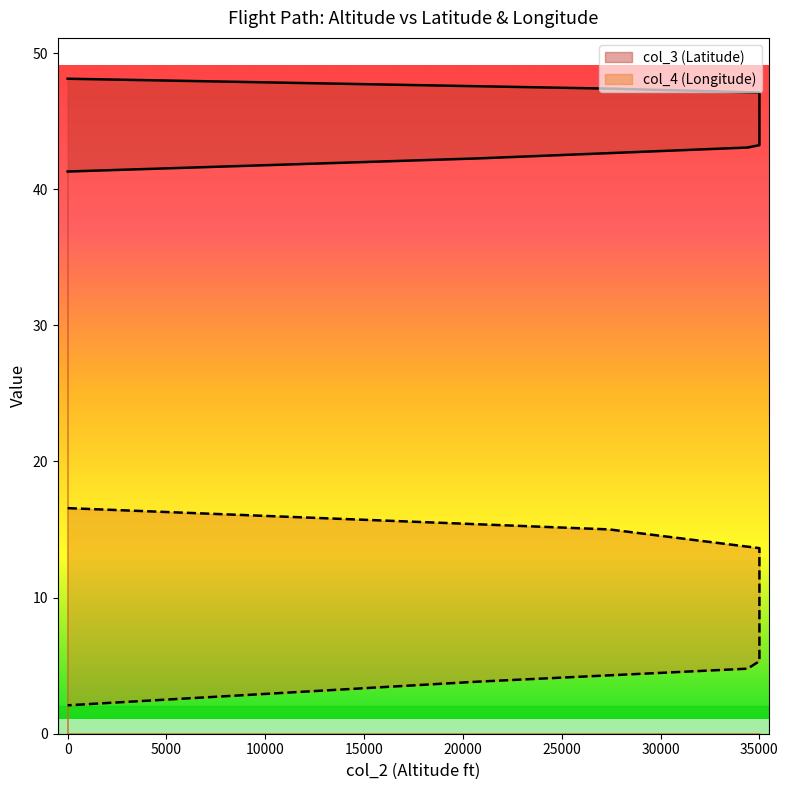

Which series has the largest total across all categories?

col_3 (Latitude)